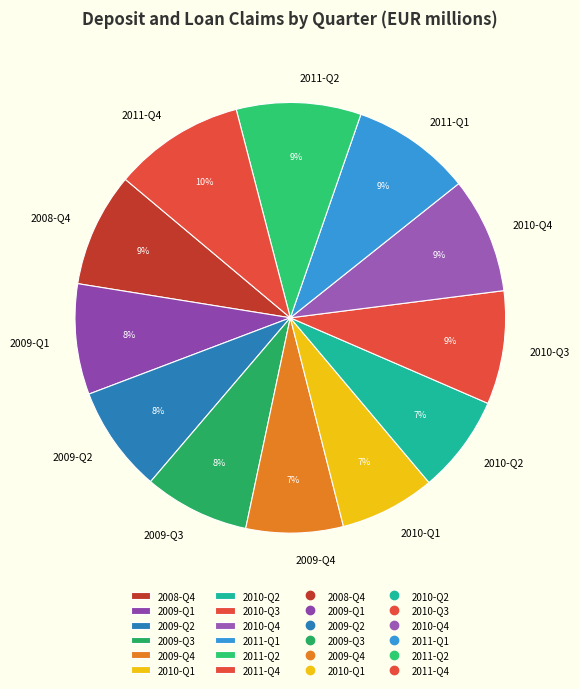

How many segments does this pie chart have?

12